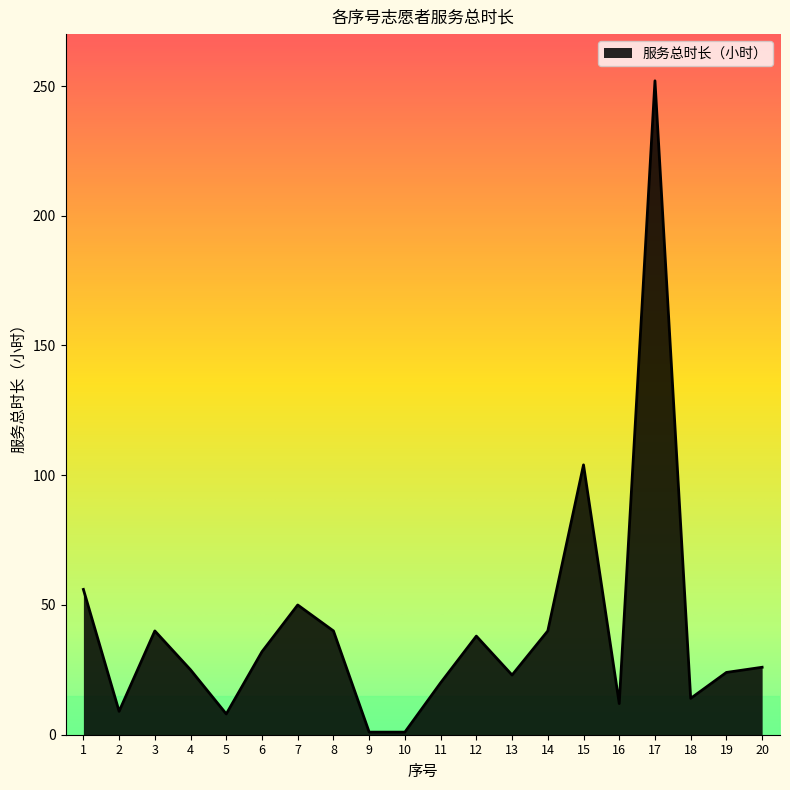

Approximately how many times larger is the value at 16 compared to 18?

0.9